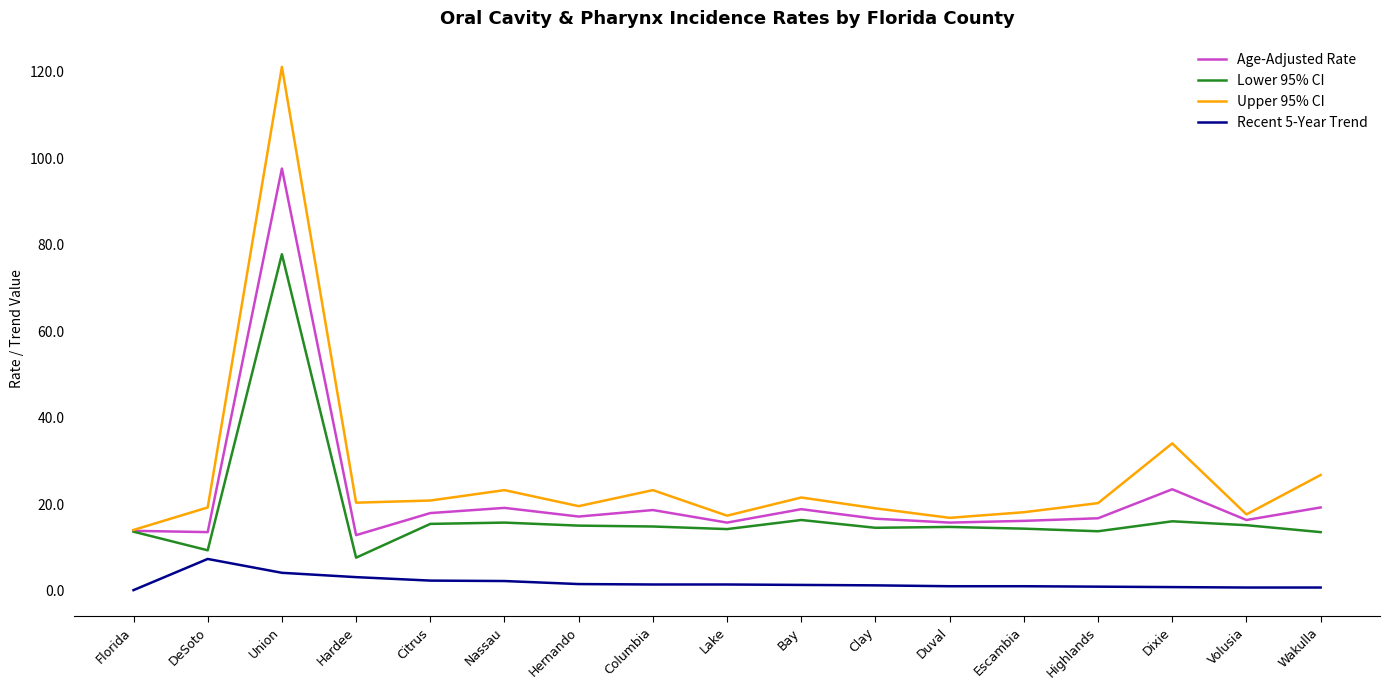

What is the difference between the maximum and second lowest values in the Upper 95% CI series?

104.2